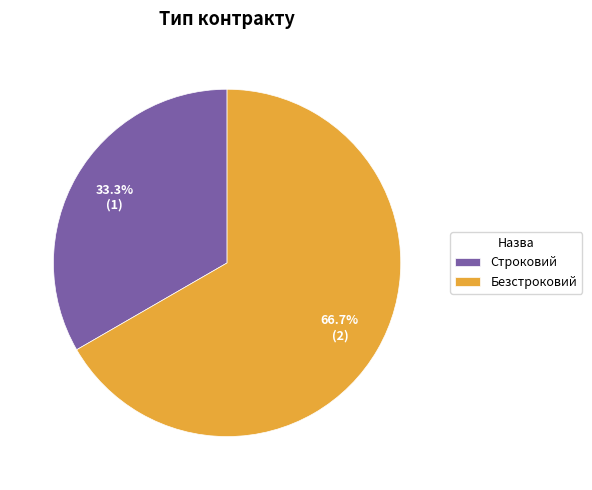

What percentage do Безстроковий and Строковий together represent?

100.0%